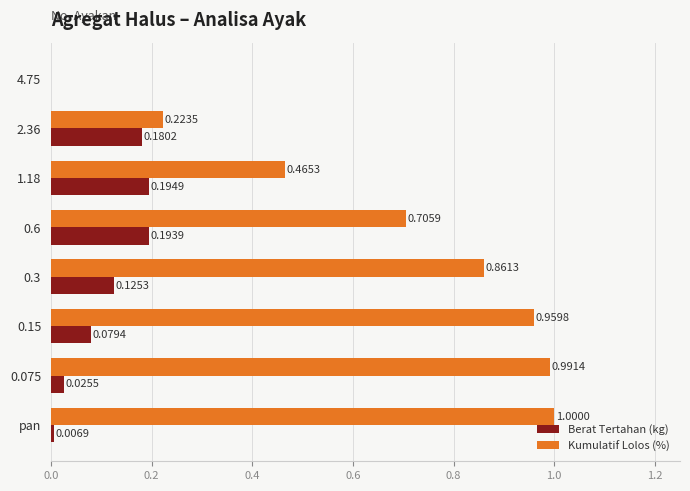

Which label corresponds to the largest value in the chart?

pan